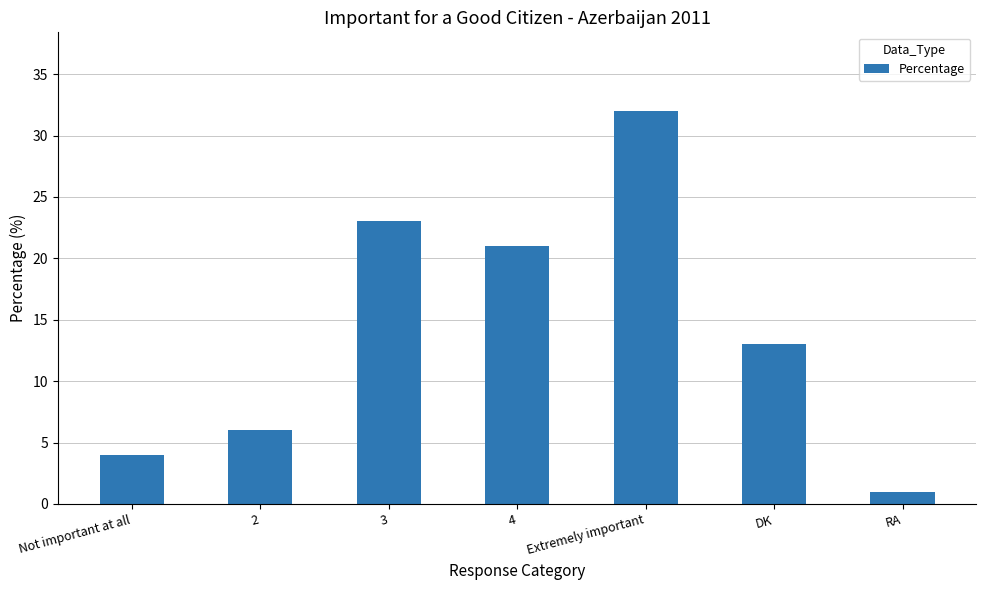

What is the smallest value displayed?

1